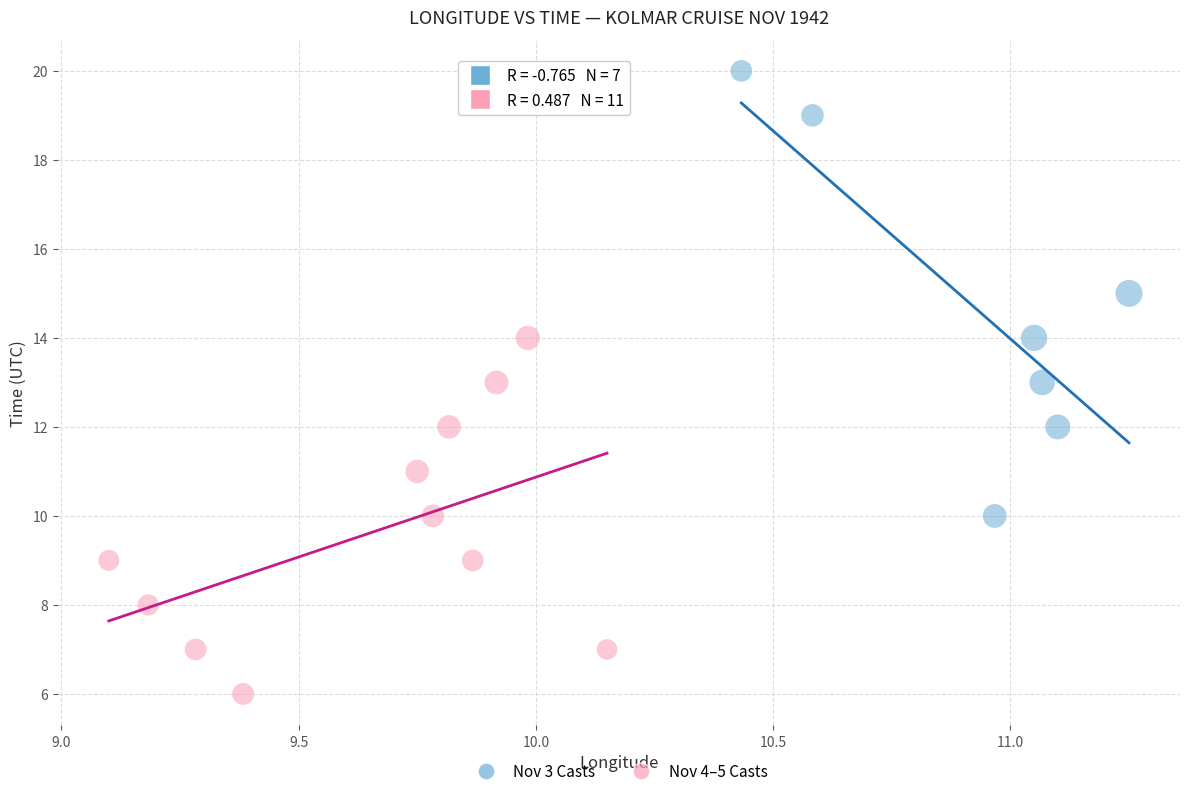

Which series contains the highest Y value?

Nov 3 Casts